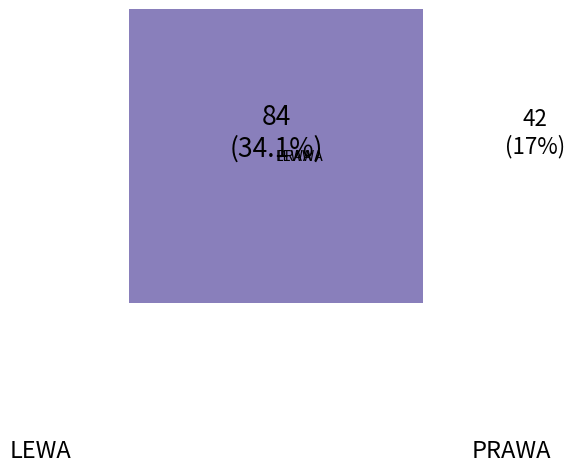

How many slices are in this pie chart?

2